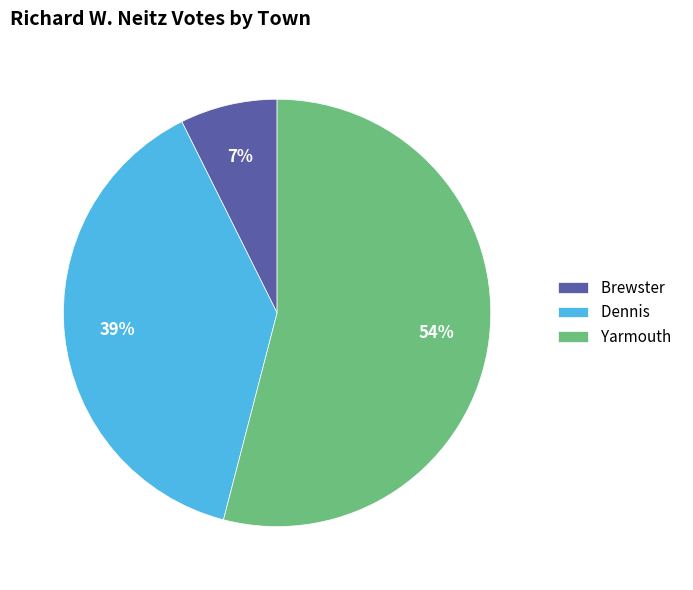

Count the number of slices in the pie.

3